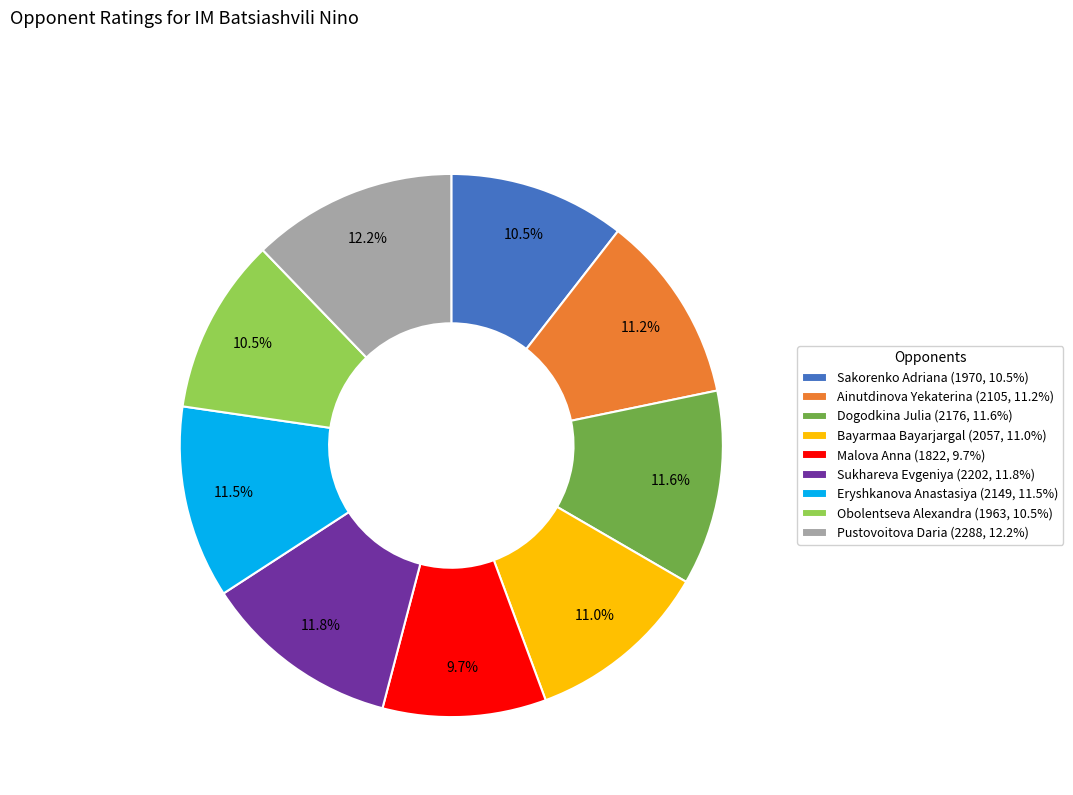

How many segments does this pie chart have?

9